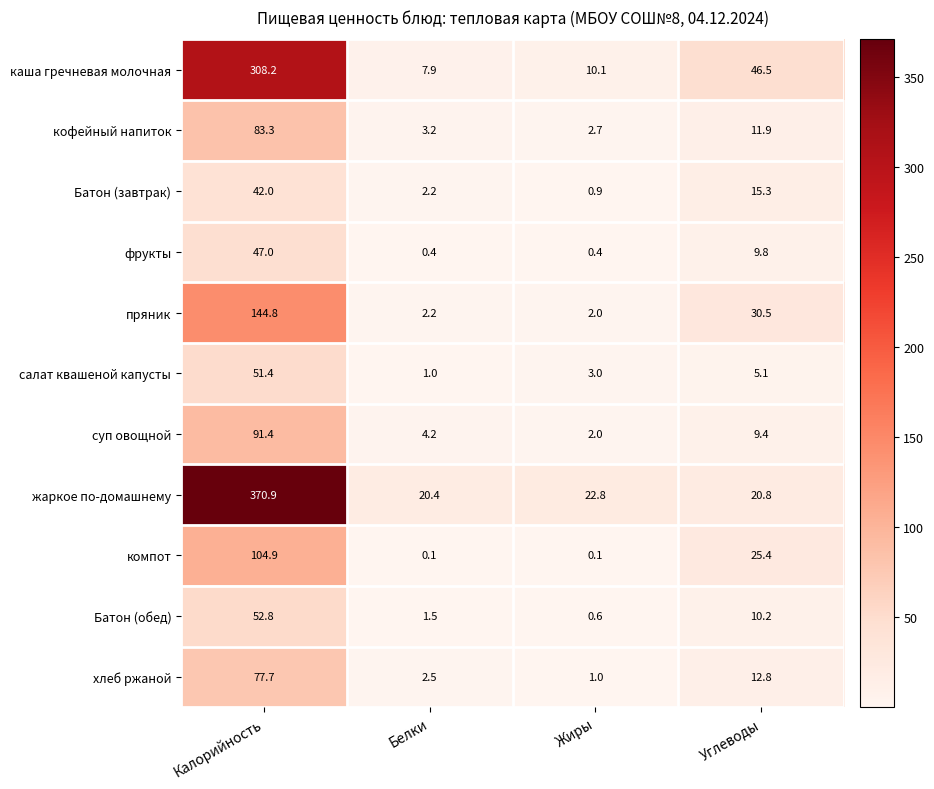

At which label is салат квашеной капусты closest to 26?

Углеводы